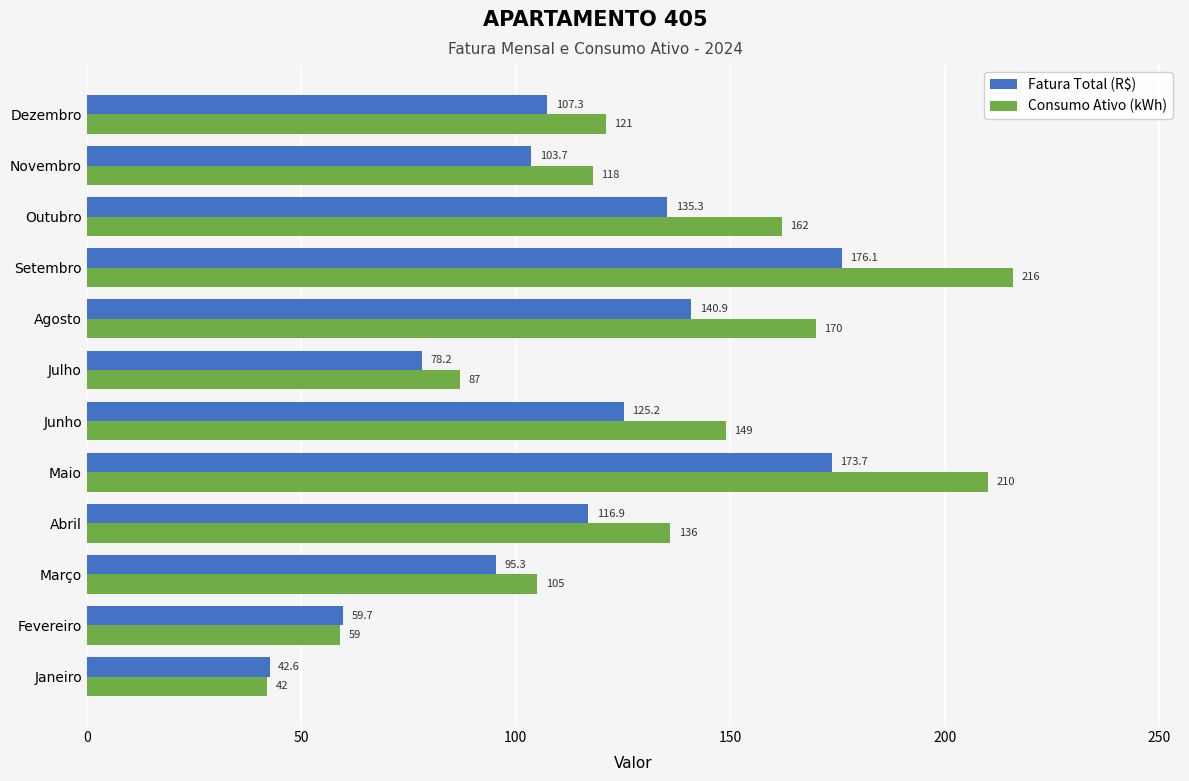

The value of Consumo Ativo (kWh) at Fevereiro is 77.0. True or false?

False